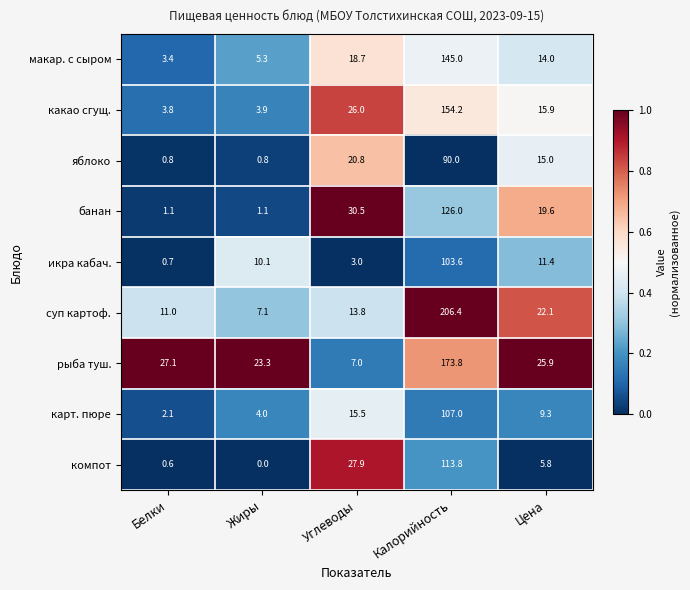

What is the lowest value of the карт. пюре series?

2.1